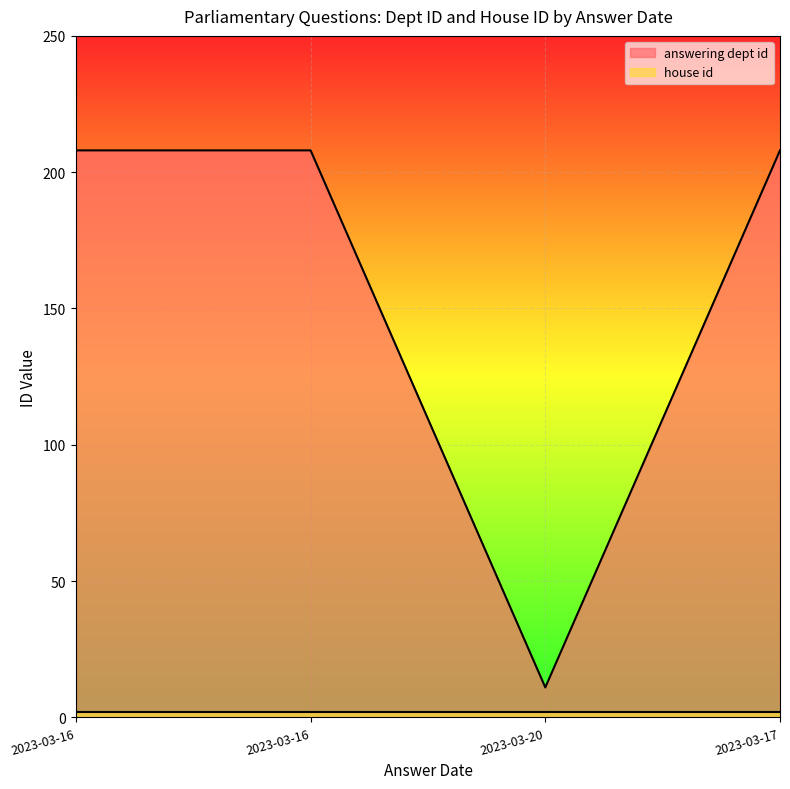

What is the minimum value shown in the chart?

2